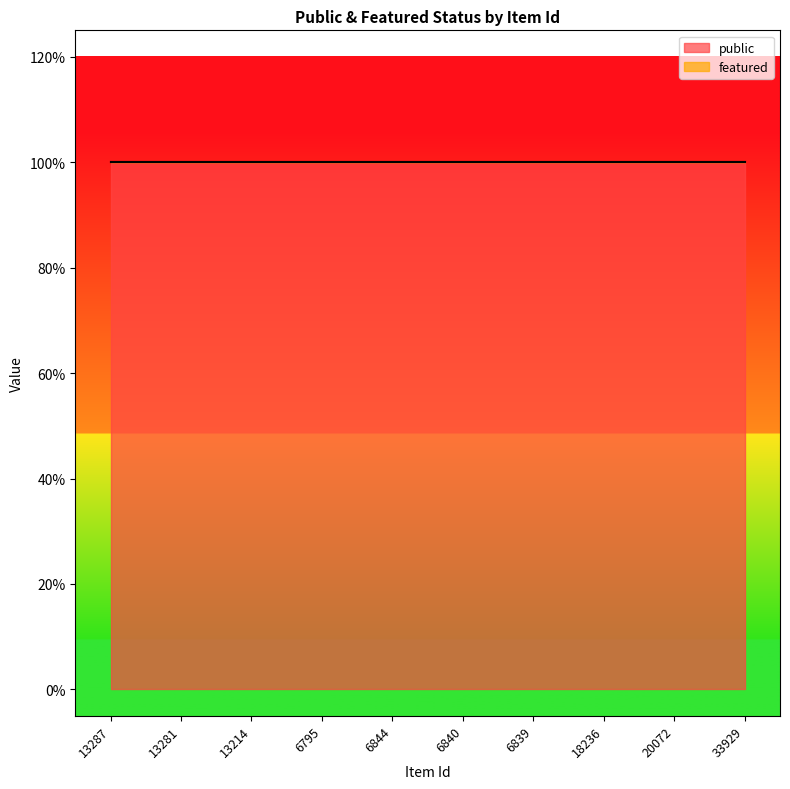

Is the value of public at 6795 greater than the value of featured at 13281?

Yes